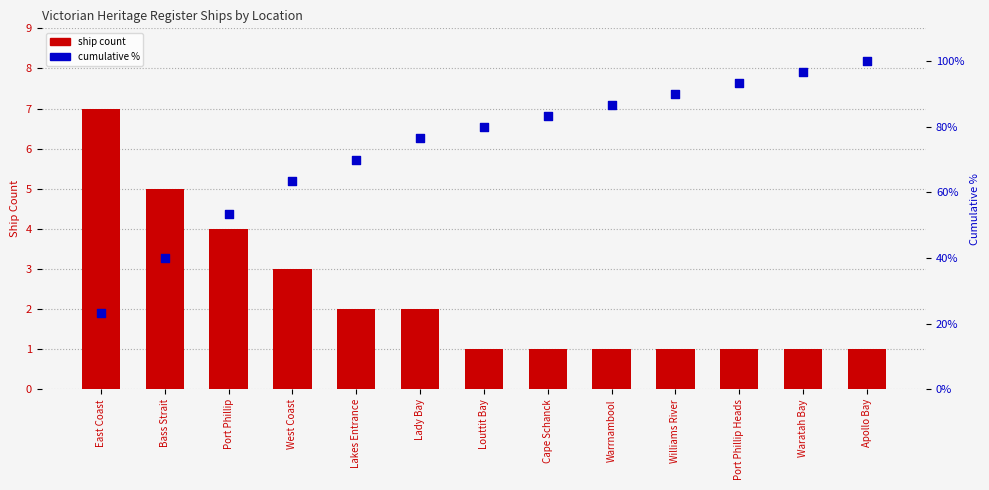

Which series reaches the maximum Y coordinate?

cumulative %